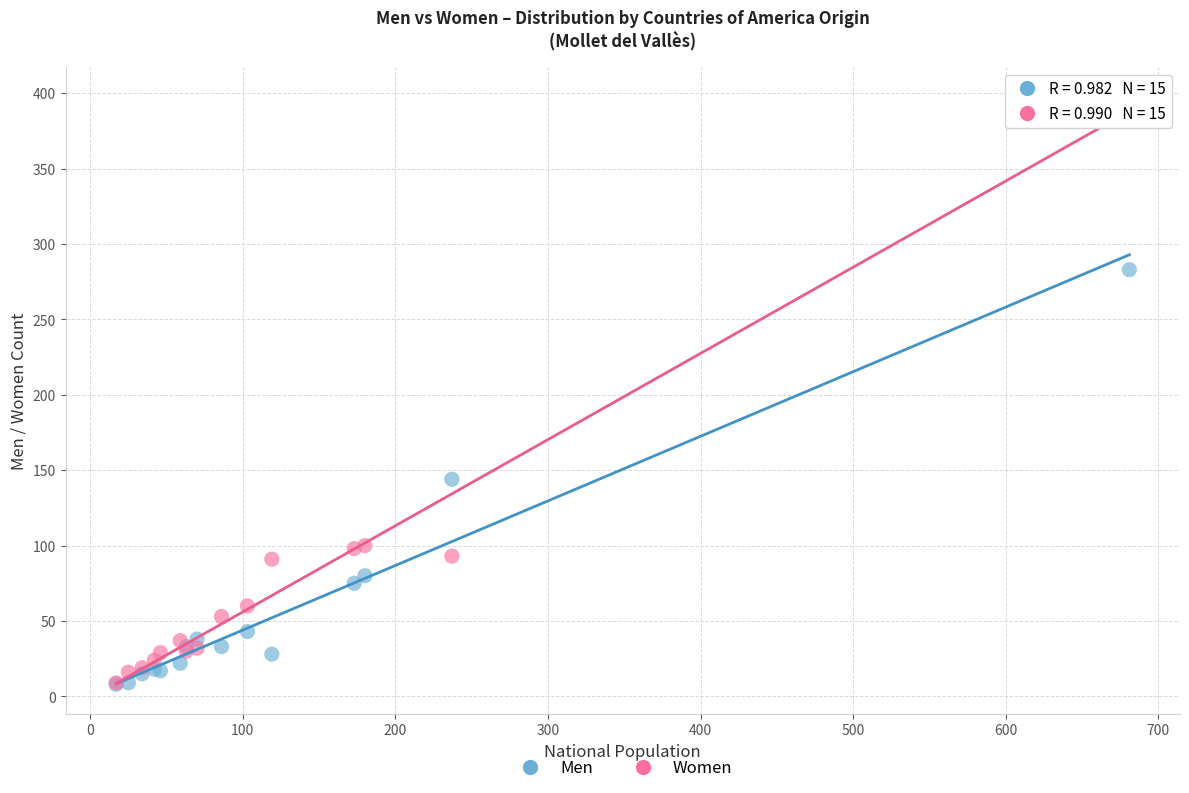

Which series has the widest spread of Y values?

Women